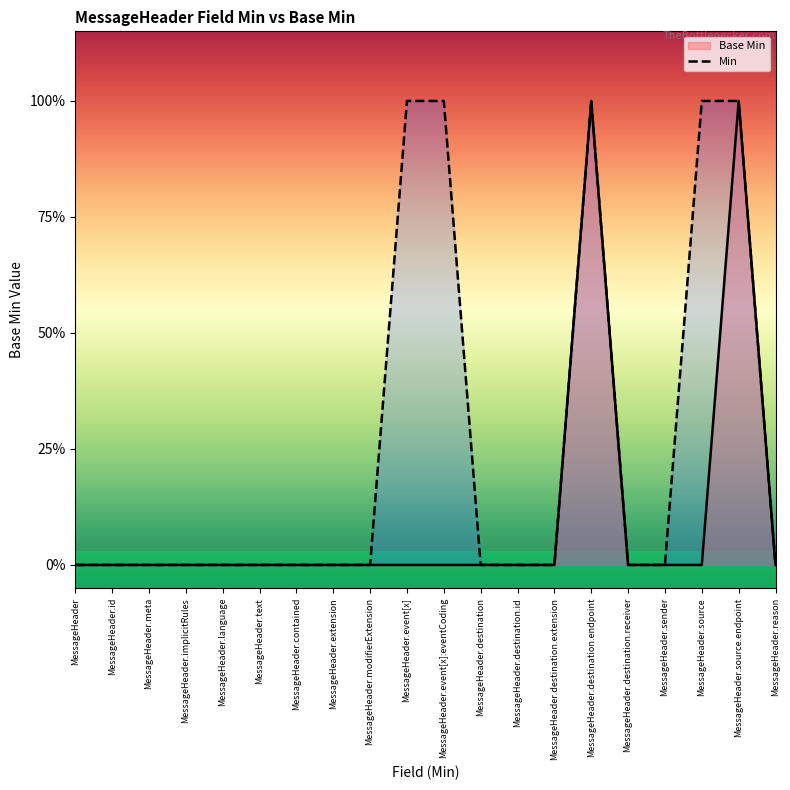

True or false: Base Min and Min cross at least once.

False